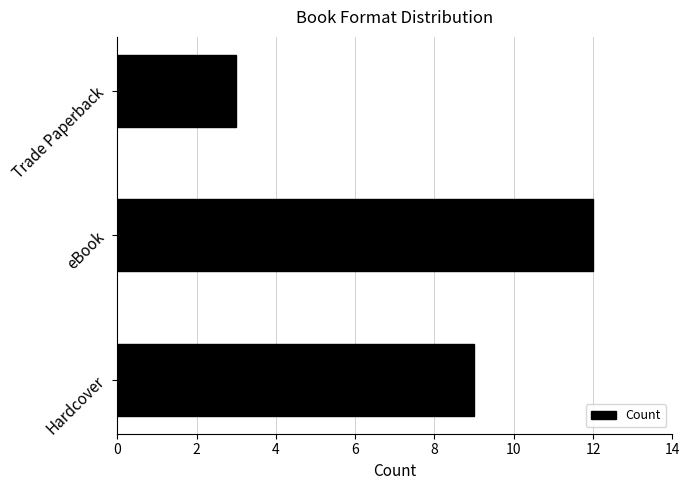

List the labels in order of value, largest first.

eBook, Hardcover, Trade Paperback